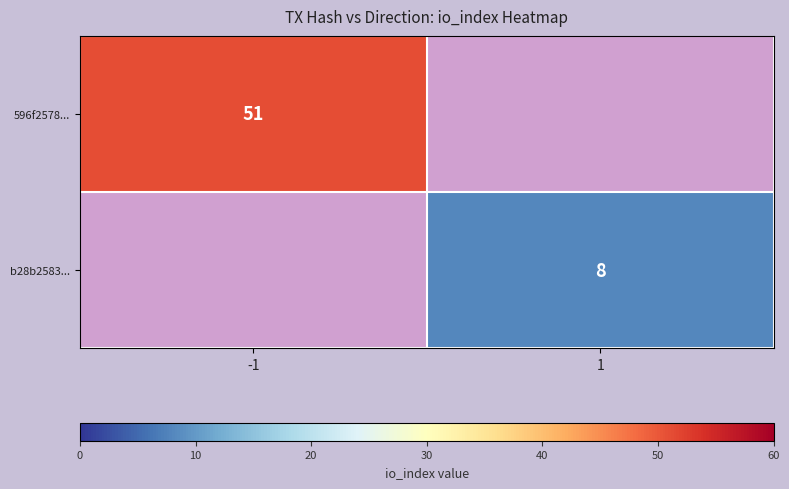

Is it true that b28b2583... equals 12 at 1?

False